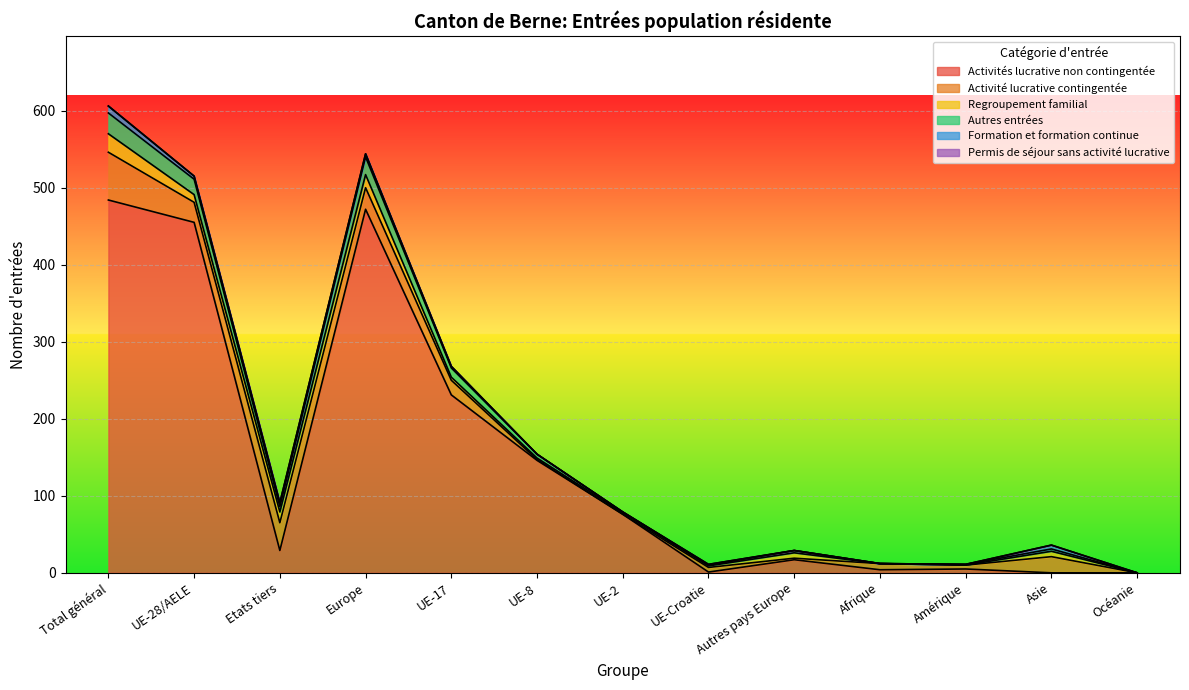

Does the chart display data point markers on the line(s)?

No